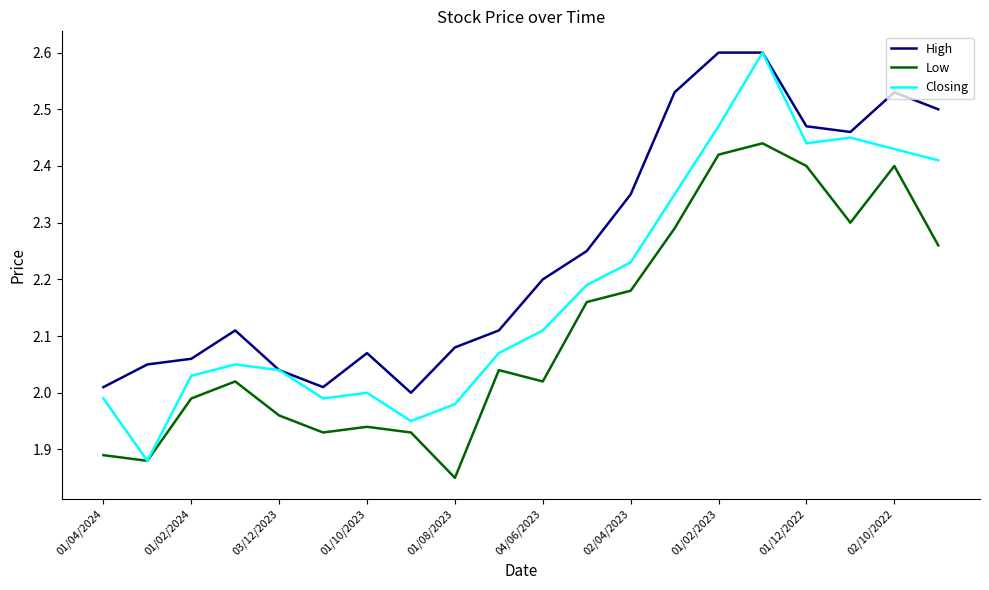

Which series has the largest total across all categories?

High